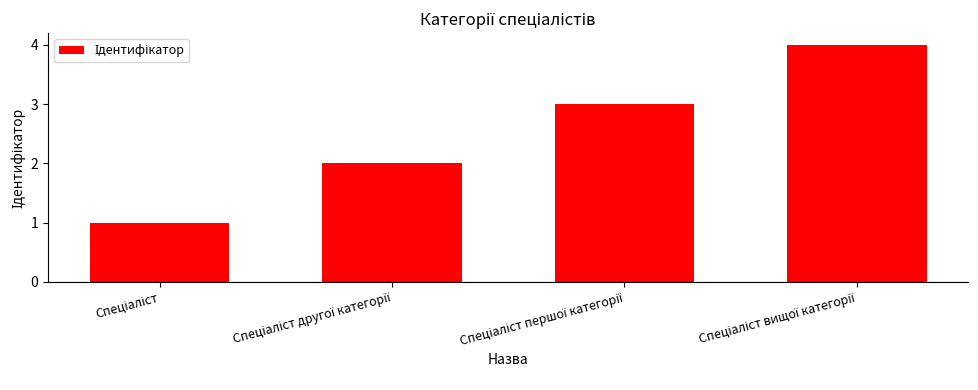

What is the difference between the maximum and minimum values?

3